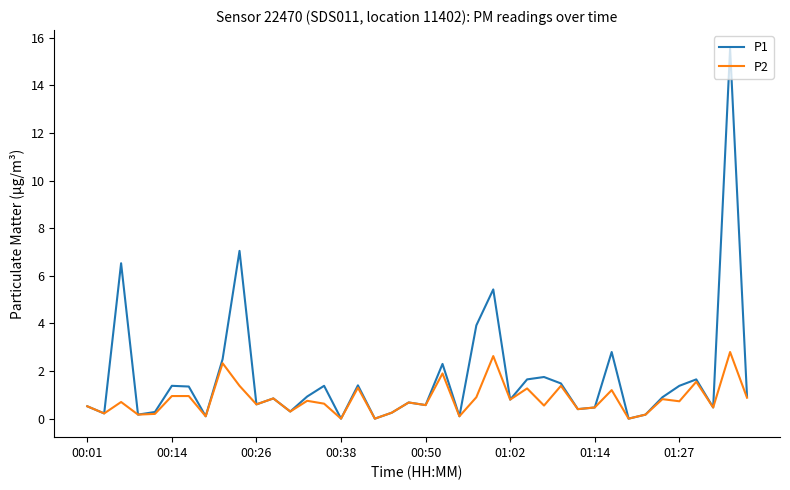

What is the greatest value displayed?

15.6